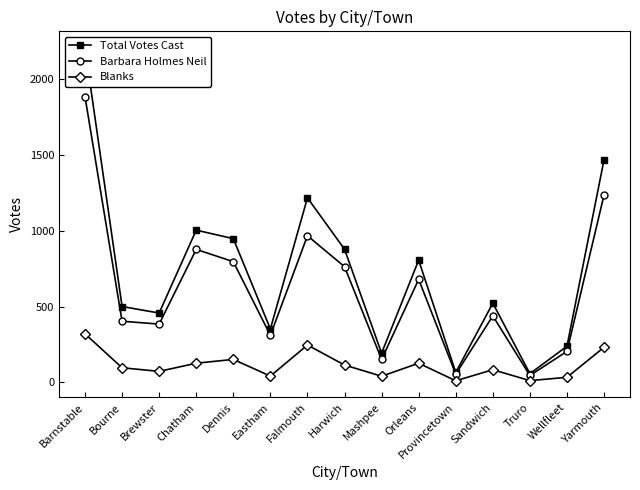

At how many categories does at least one series exceed 1691?

1